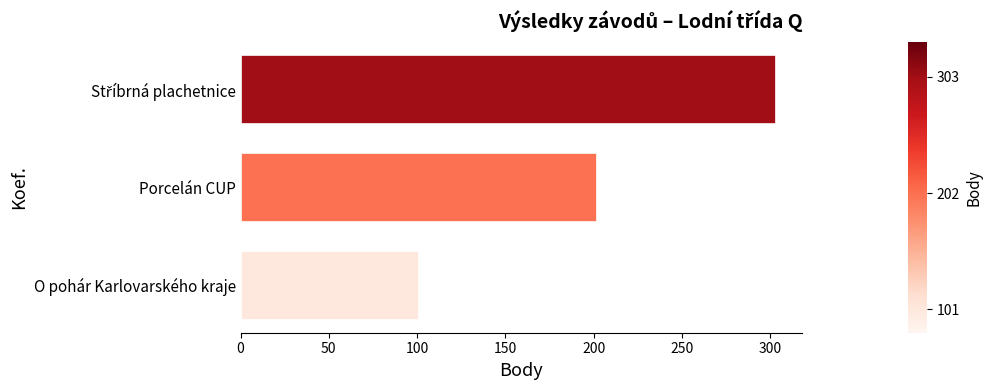

What is the average value?

202